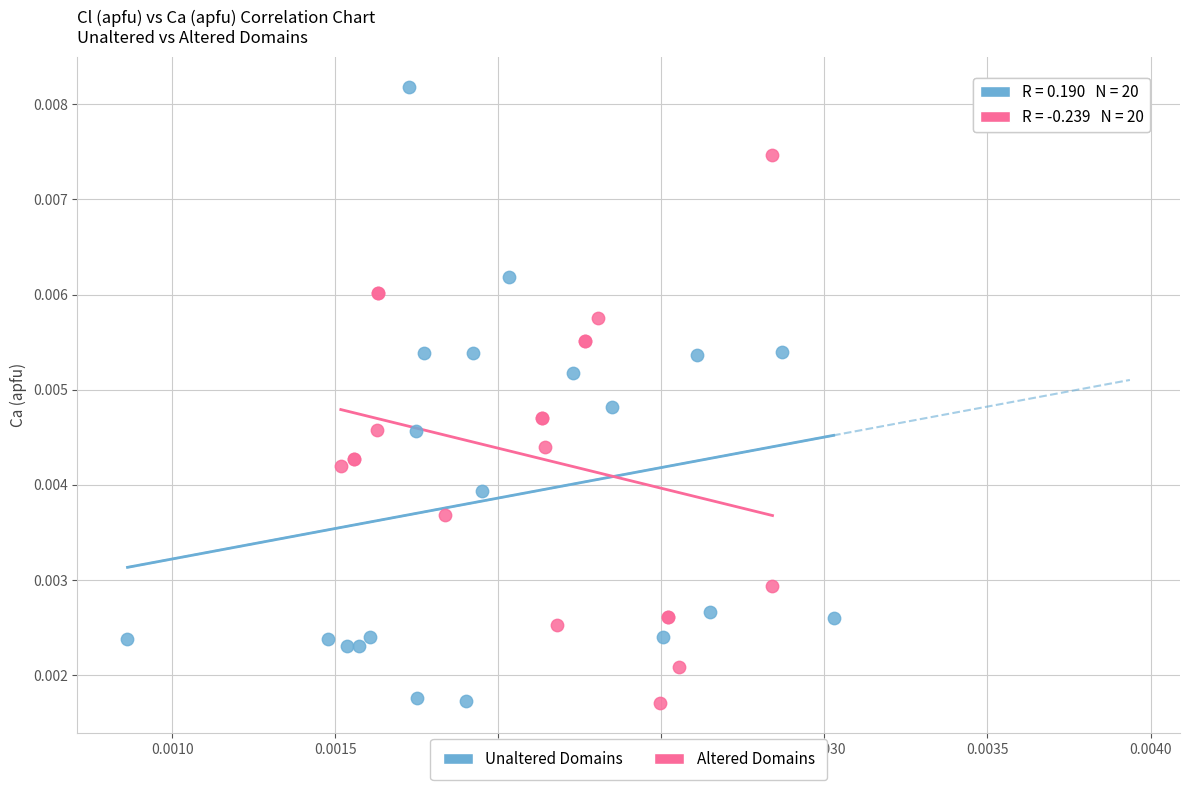

Which series has the widest spread of Y values?

Unaltered Domains